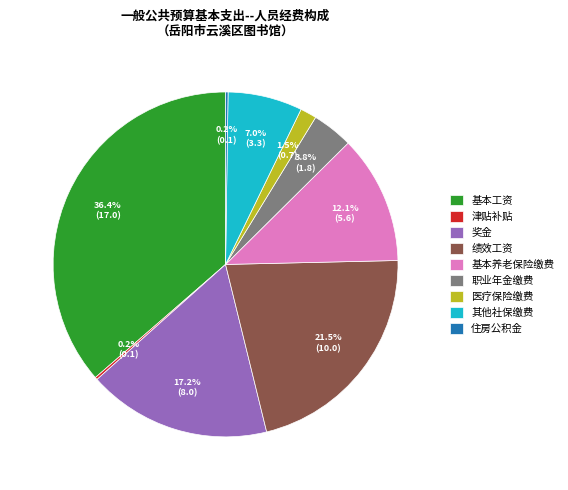

Which slice is the largest?

基本工资